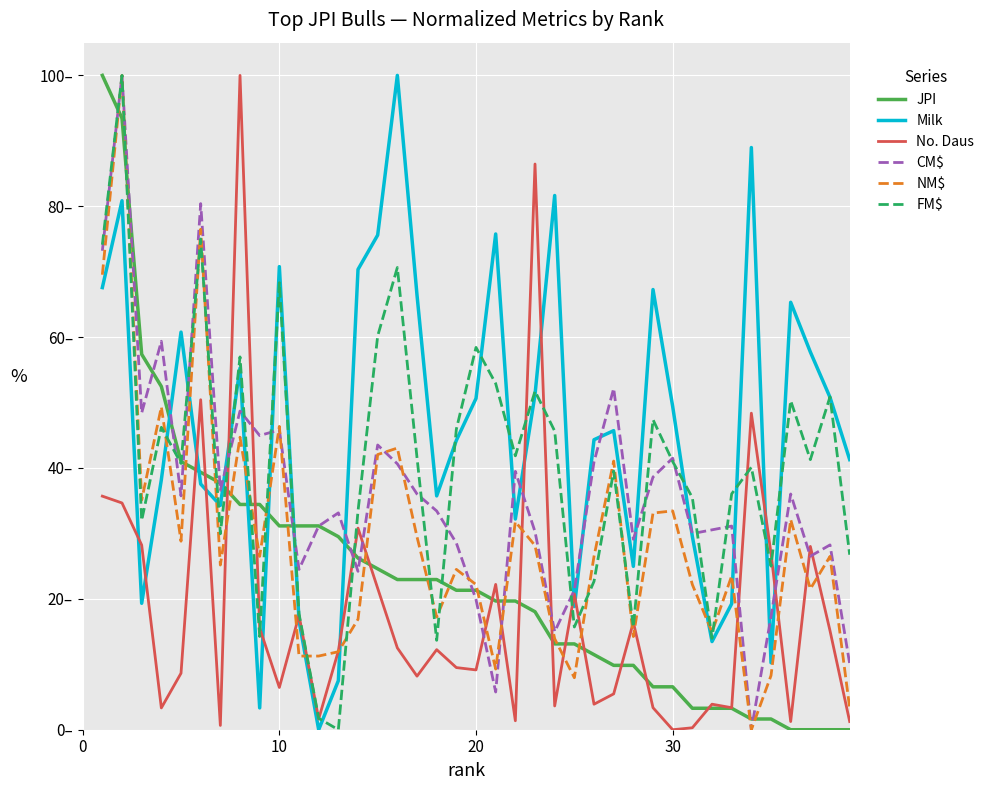

Which series has the largest range (max minus min)?

JPI